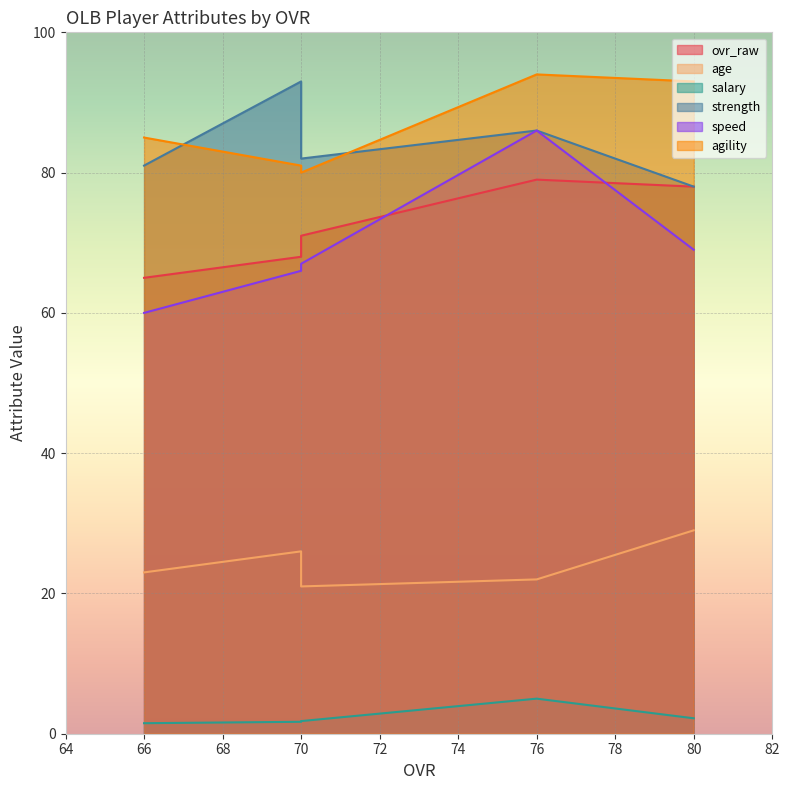

The agility series shows 85.0 at 66. True or false?

True